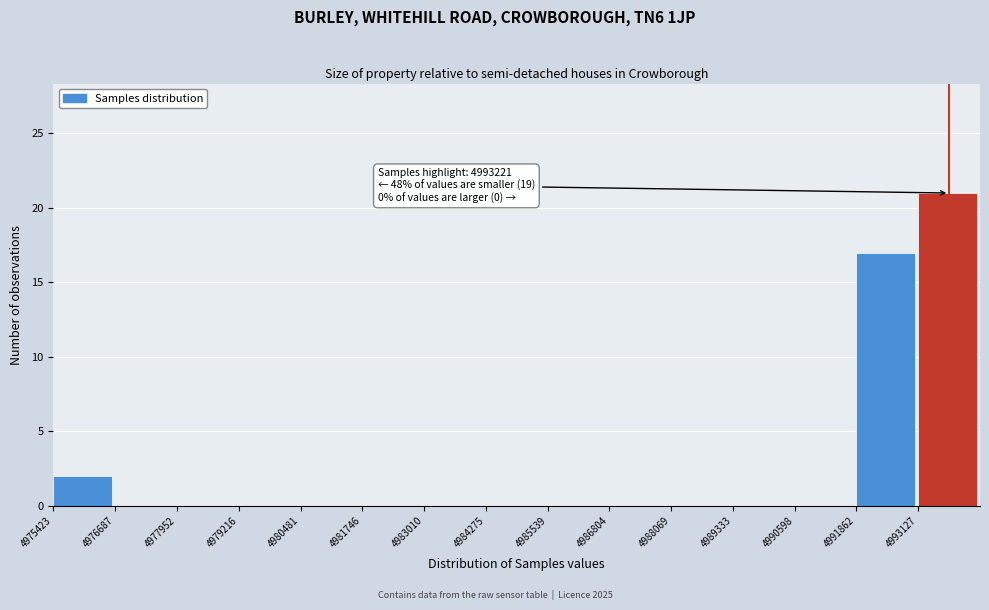

Which range on the x-axis has the tallest bar?

4993200 to 4994400